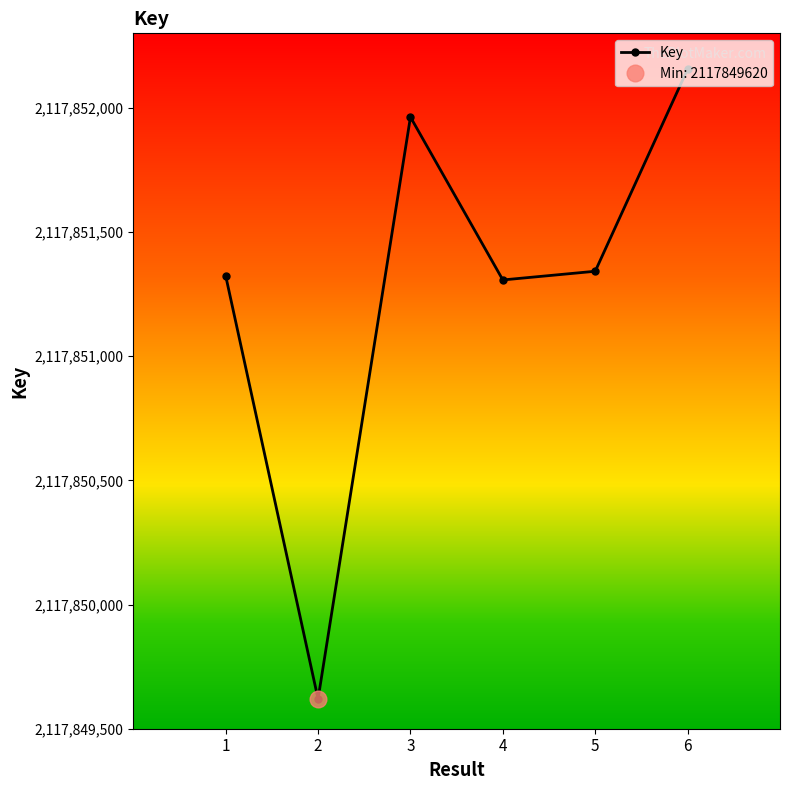

Where does the data first go above 2117851342?

3